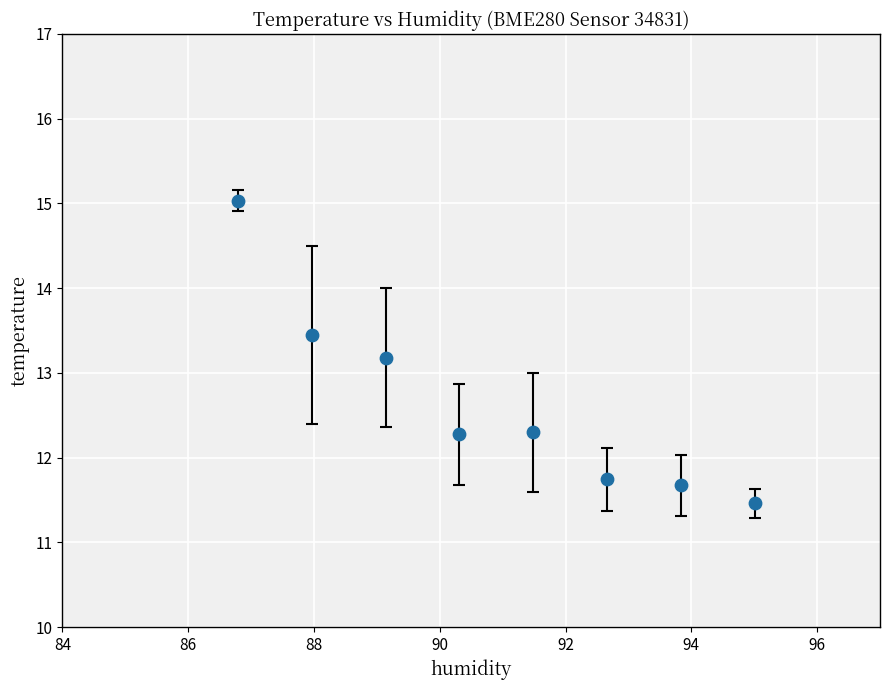

What Y value in the scatter plot is closest to 13?

13.2